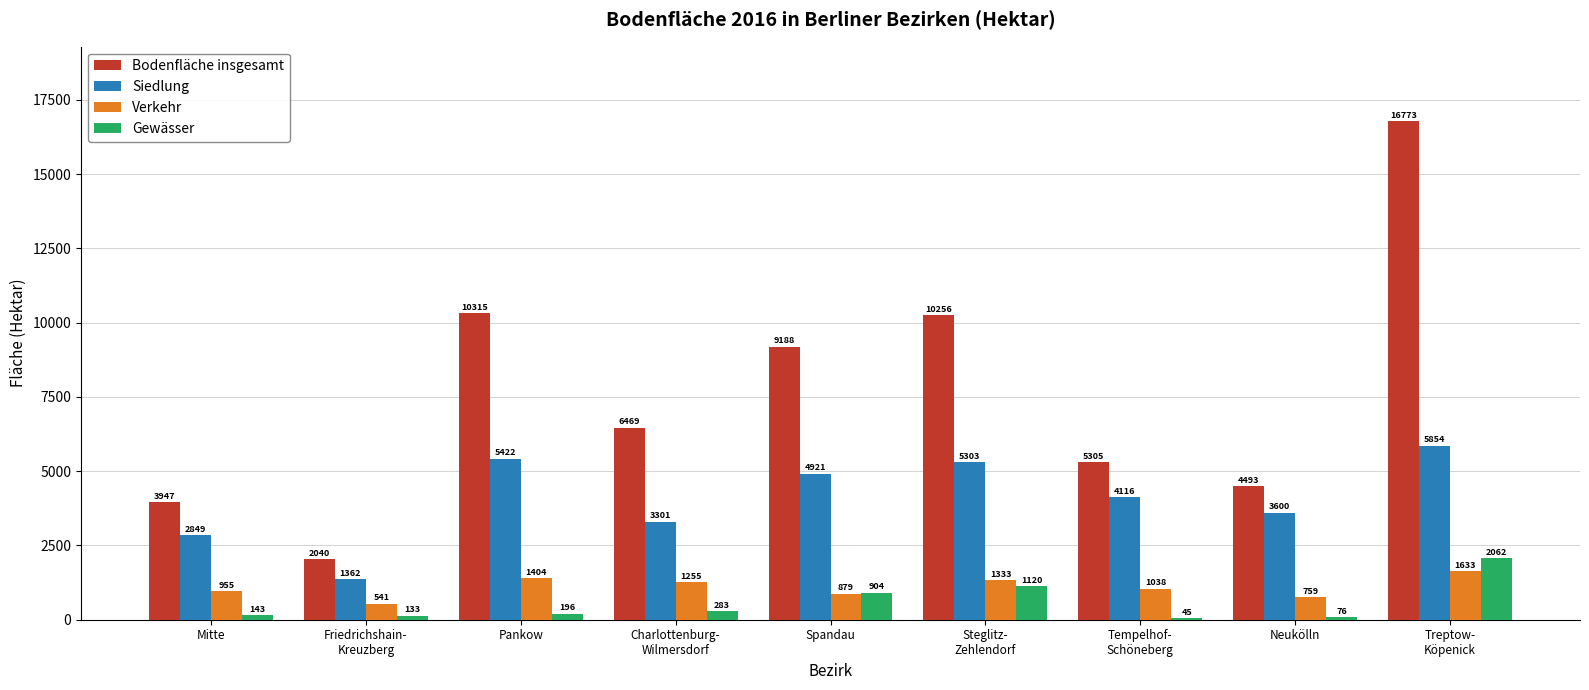

At which label is Siedlung closest to 3608?

Neukölln